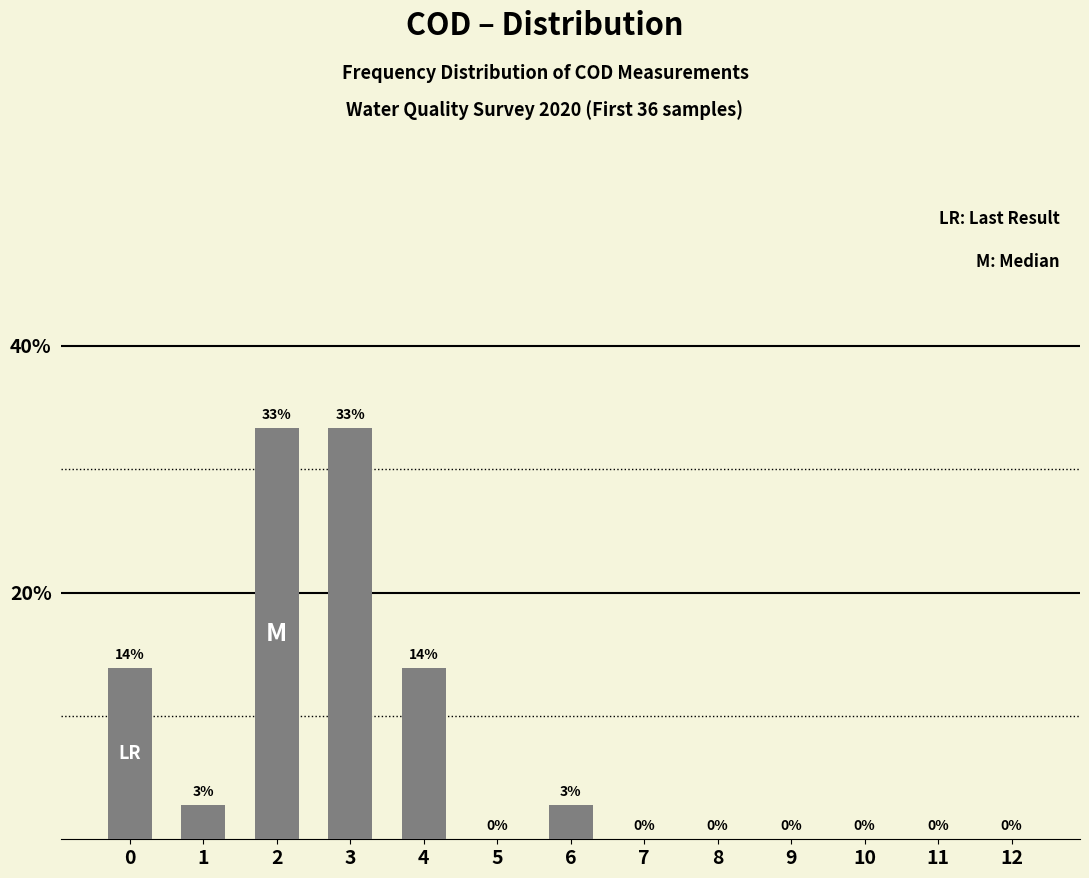

What is the ratio of the value at 4 to the value at 0?

1.0